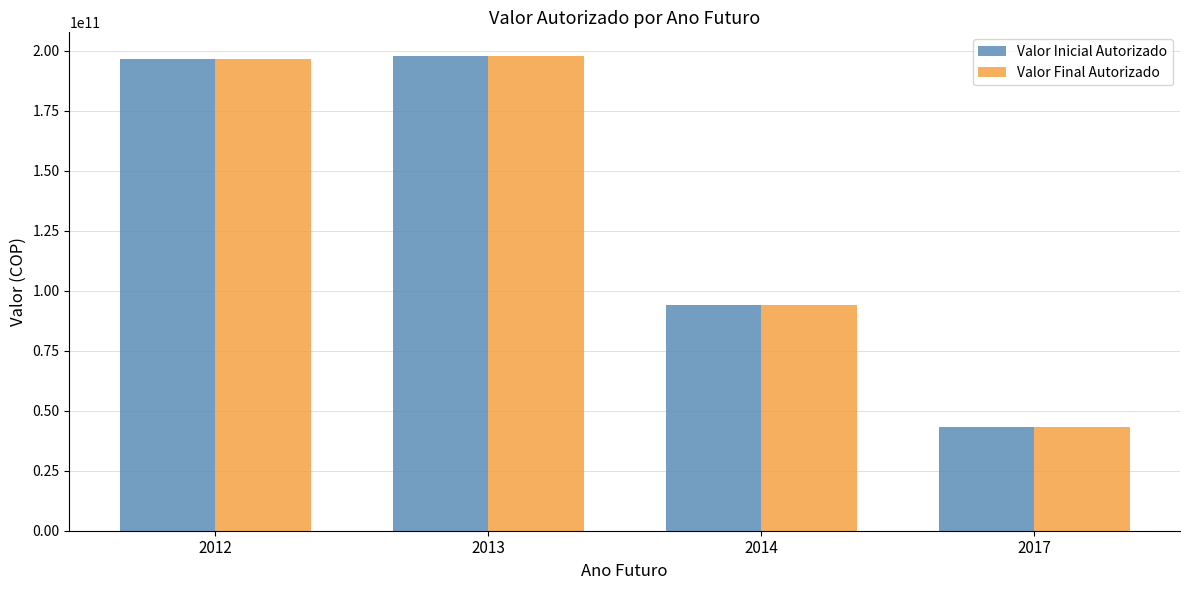

What is the minimum value shown in the chart?

43317000000